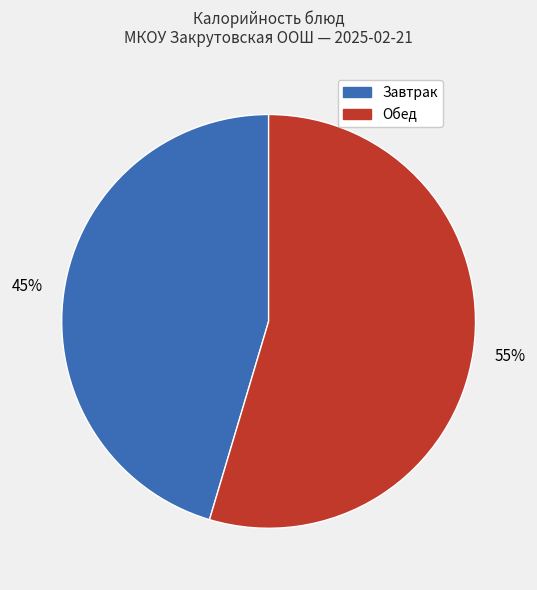

Does any single category account for the majority?

Yes